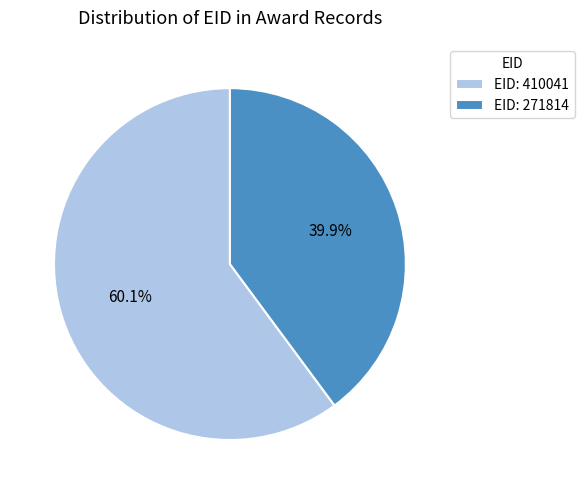

Which slice is the smallest?

EID: 271814